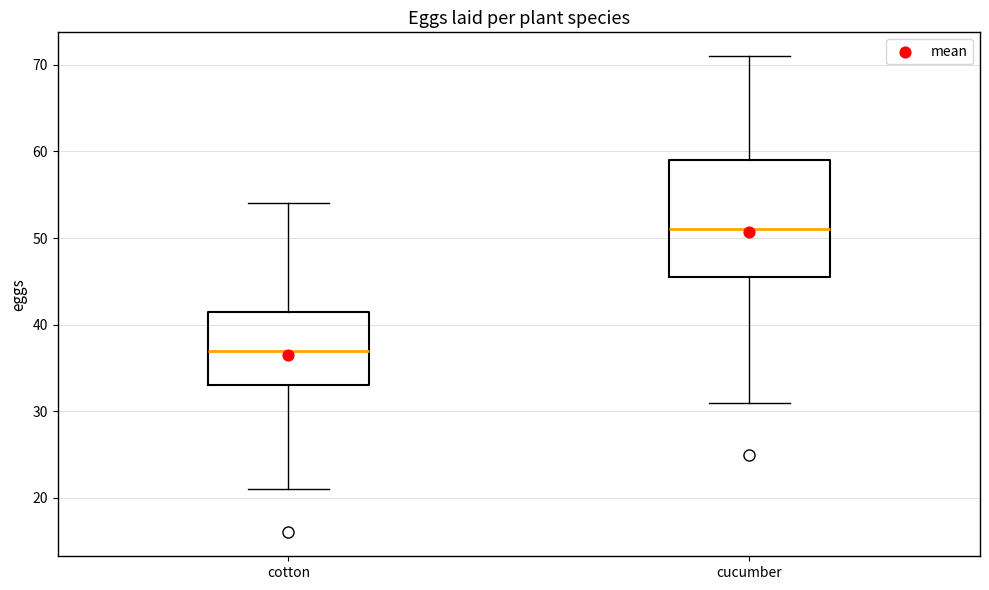

Which box is the tallest, from its lower edge to its upper edge?

cucumber